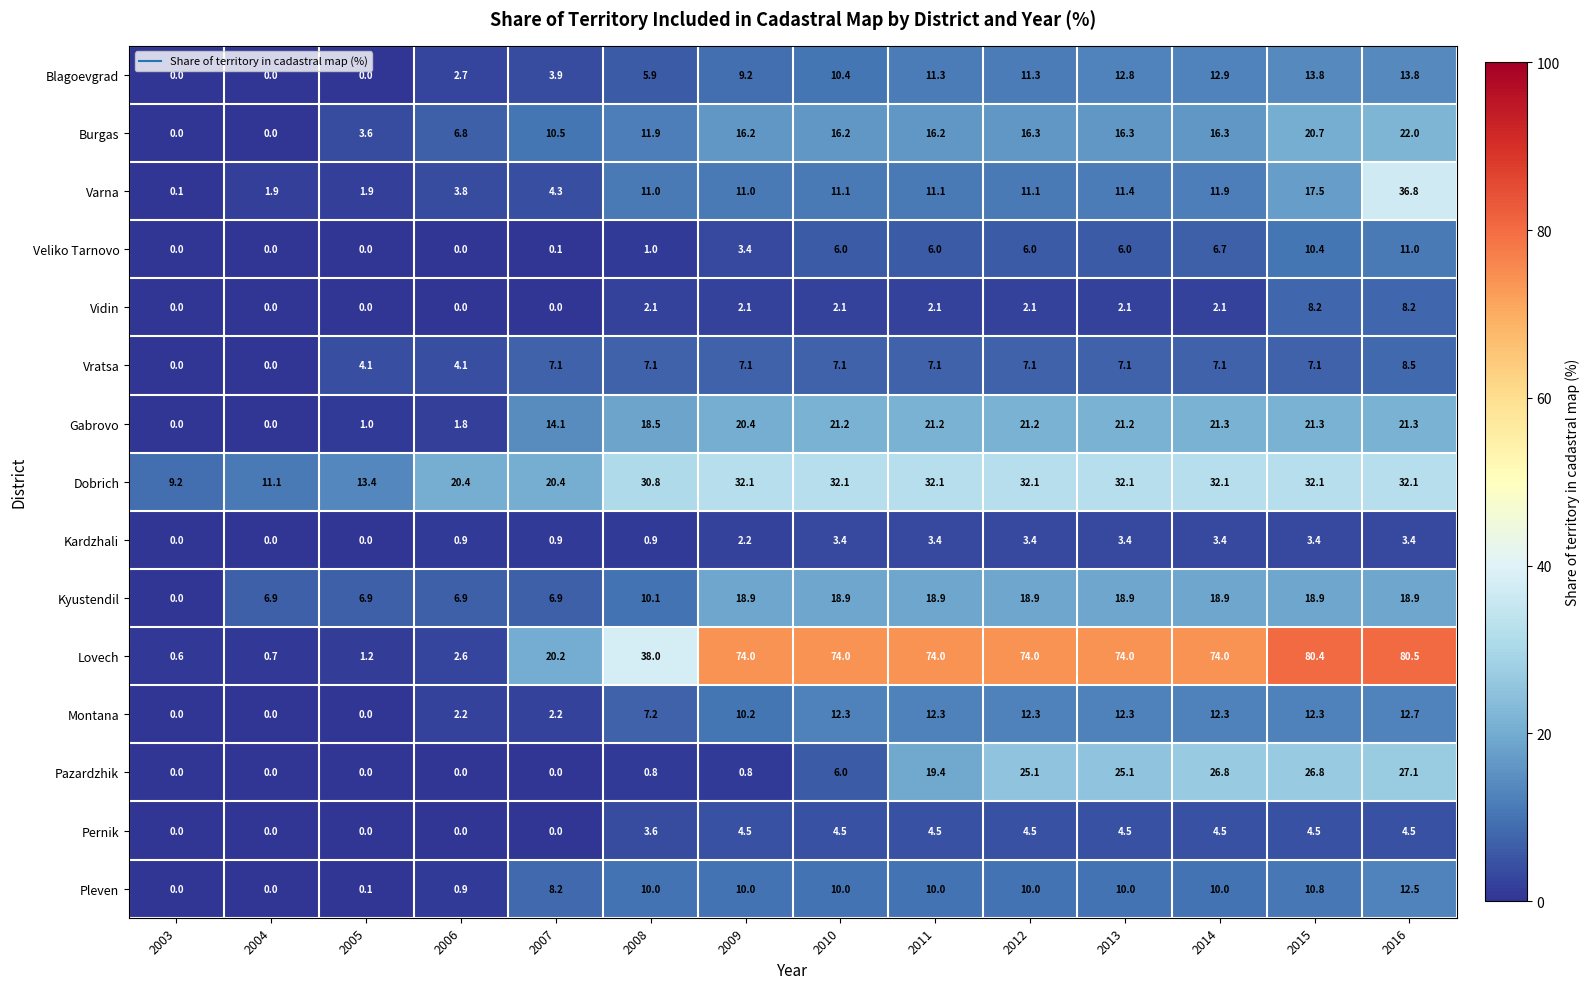

At 2015, list the series in order from smallest to largest.

Kardzhali, Pernik, Vratsa, Vidin, Veliko Tarnovo, Pleven, Montana, Blagoevgrad, Varna, Kyustendil, Burgas, Gabrovo, Pazardzhik, Dobrich, Lovech